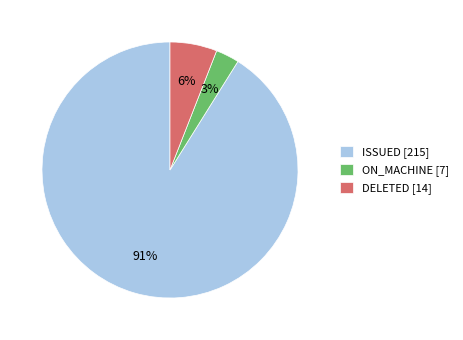

Combined, do DELETED [14] and ON_MACHINE [7] account for over 50%?

No